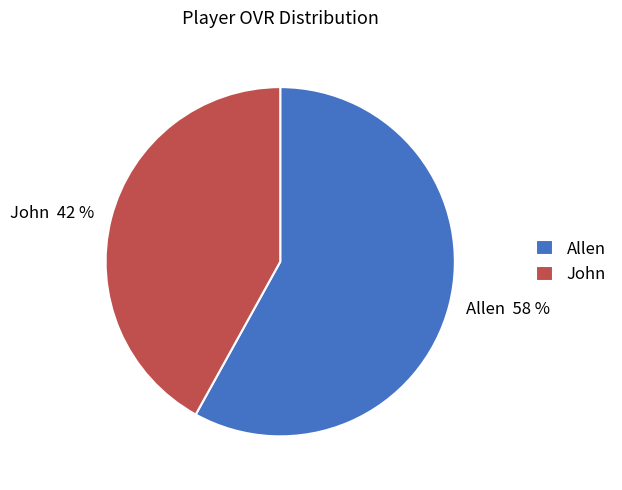

Which slice represents more than half of the pie?

Allen